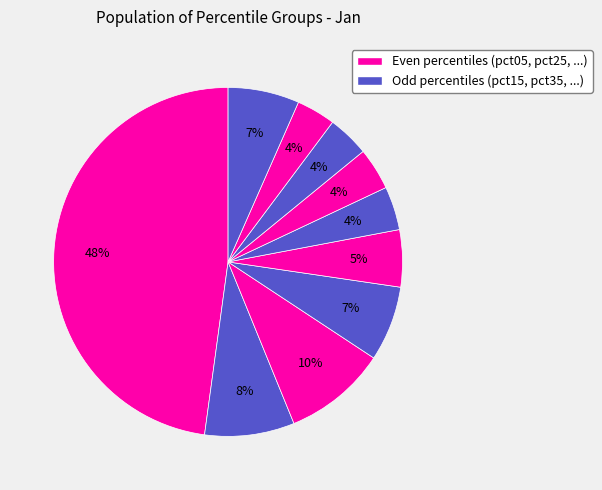

Rank the categories by value from lowest to highest.

pct85, pct75, pct65, pct55, pct45, pct95, pct35, pct15, pct25, pct05